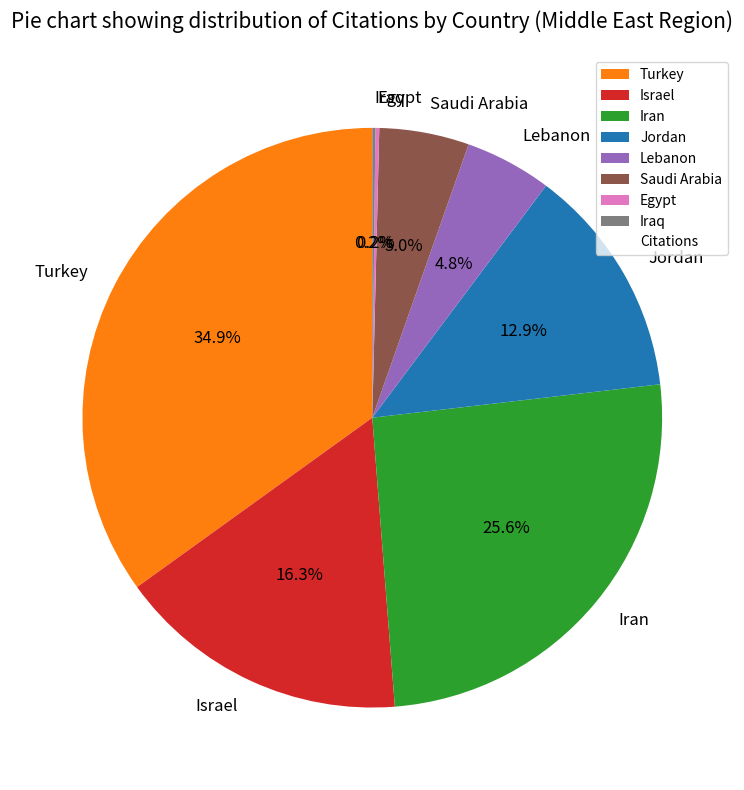

What is the ratio of the value at Iran to the value at Lebanon?

5.3